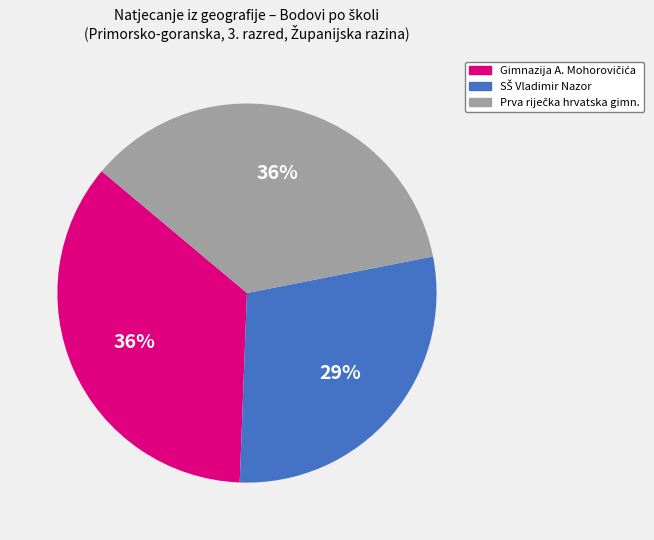

To the nearest percent, what is the average slice percentage?

33%